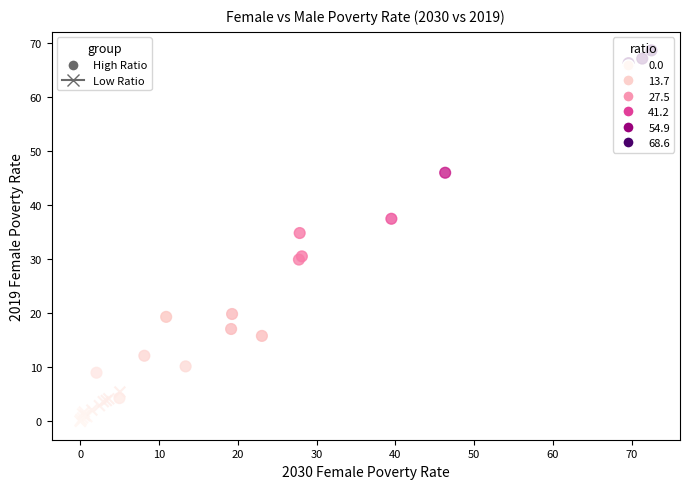

Which series reaches the maximum Y coordinate?

High Ratio